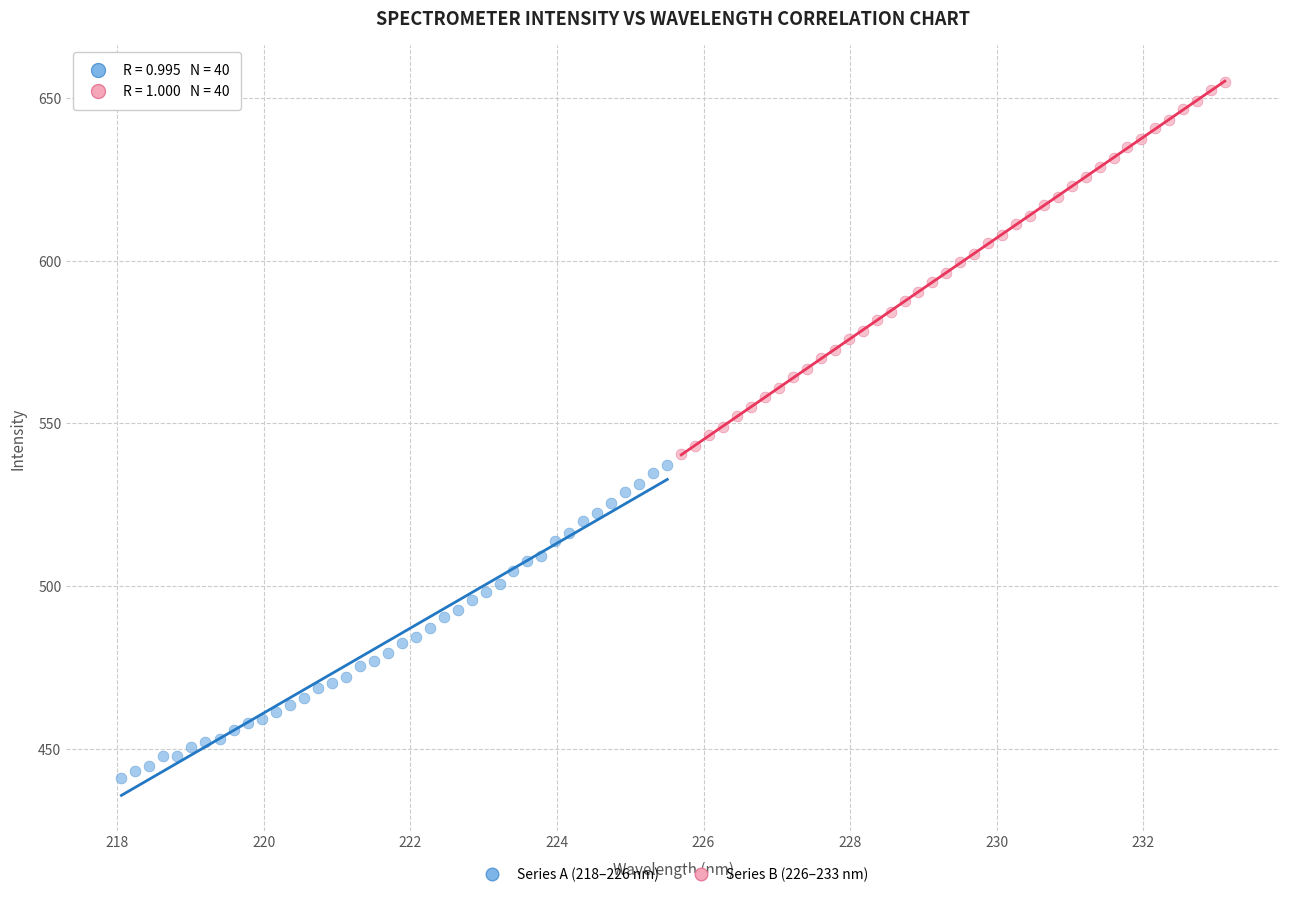

Which series contains the highest Y value?

Series B (226–233 nm)